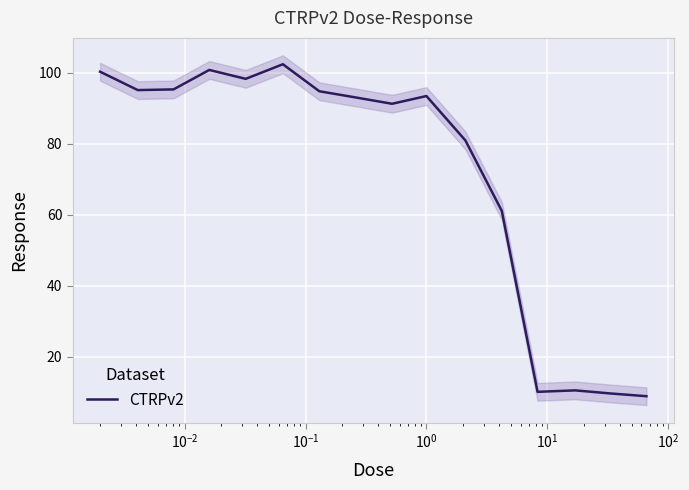

What is the maximum value for CTRPv2?

102.4